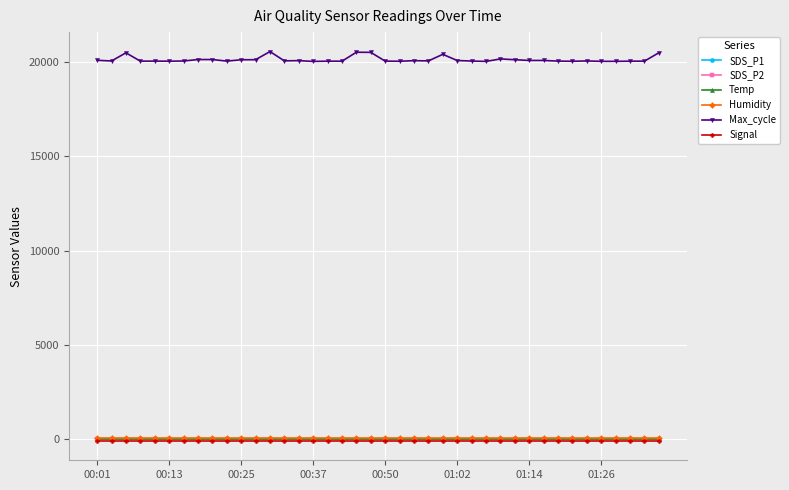

True or false: Max_cycle has more than 0 points higher than both neighbors.

True